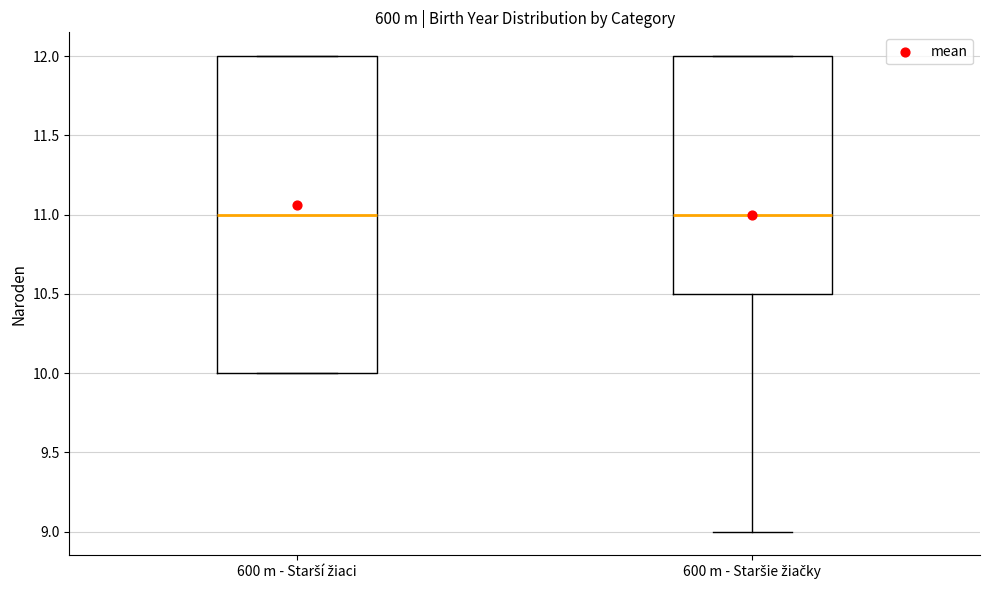

Where is the upper edge of the box for 600 m - Starší žiaci on the y-axis? The values are not printed on the chart, so give them approximately, as read against the axis.

12.0